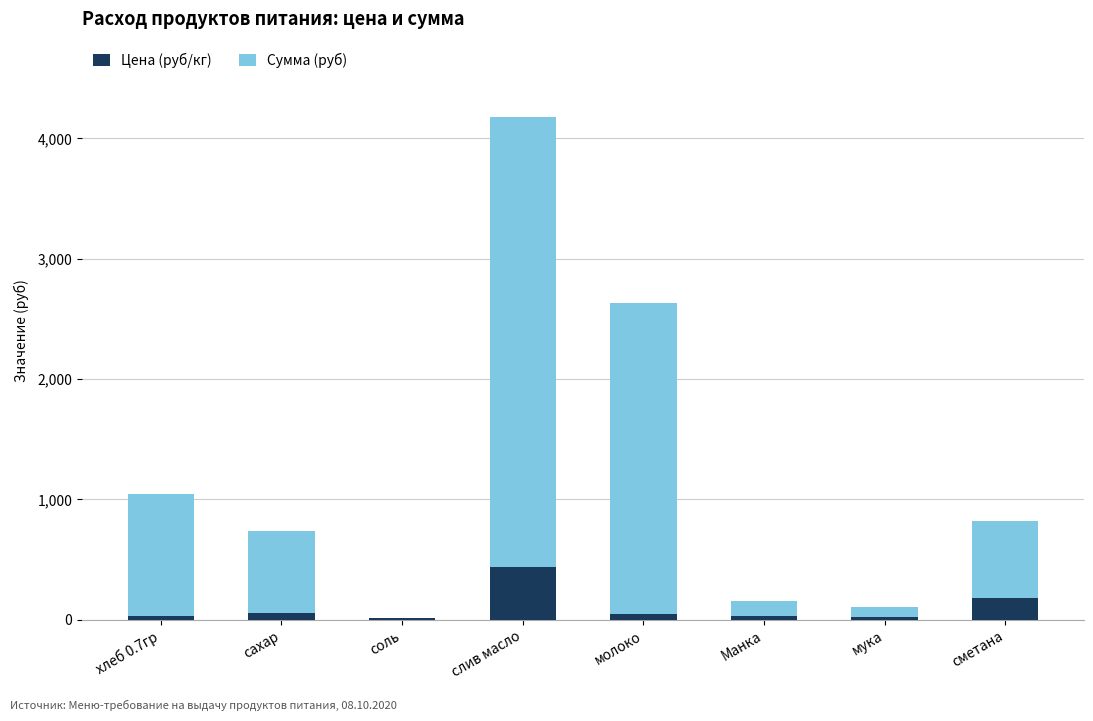

How many data points does each series have?

8